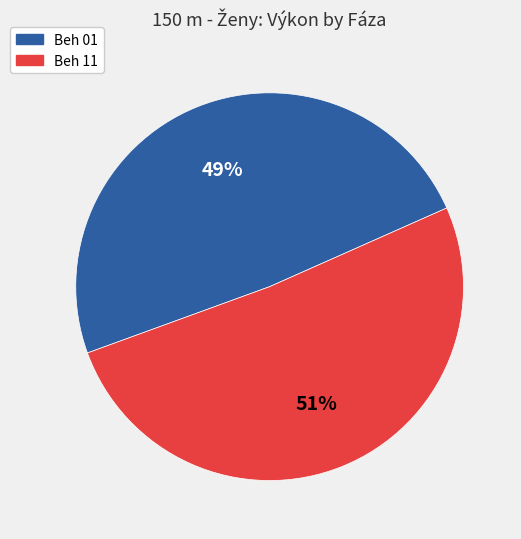

Which category accounts for the majority?

Beh 11